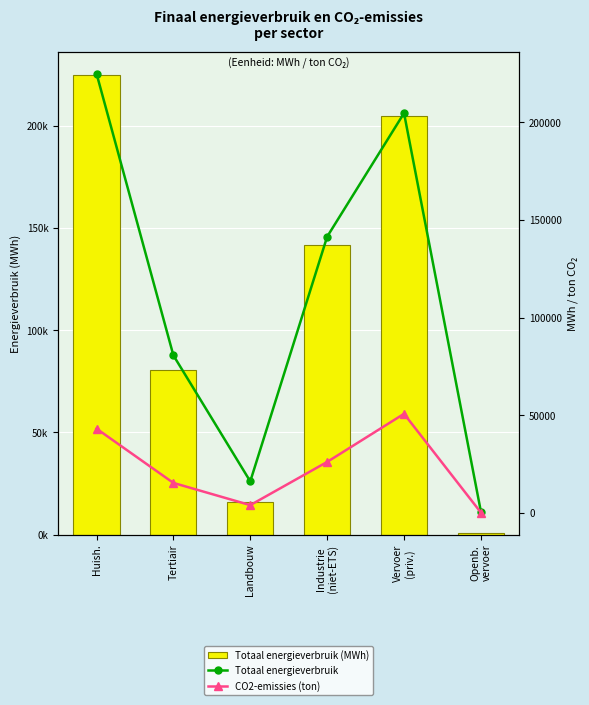

The value of Totaal energieverbruik at Huish. is 224915.3. True or false?

True